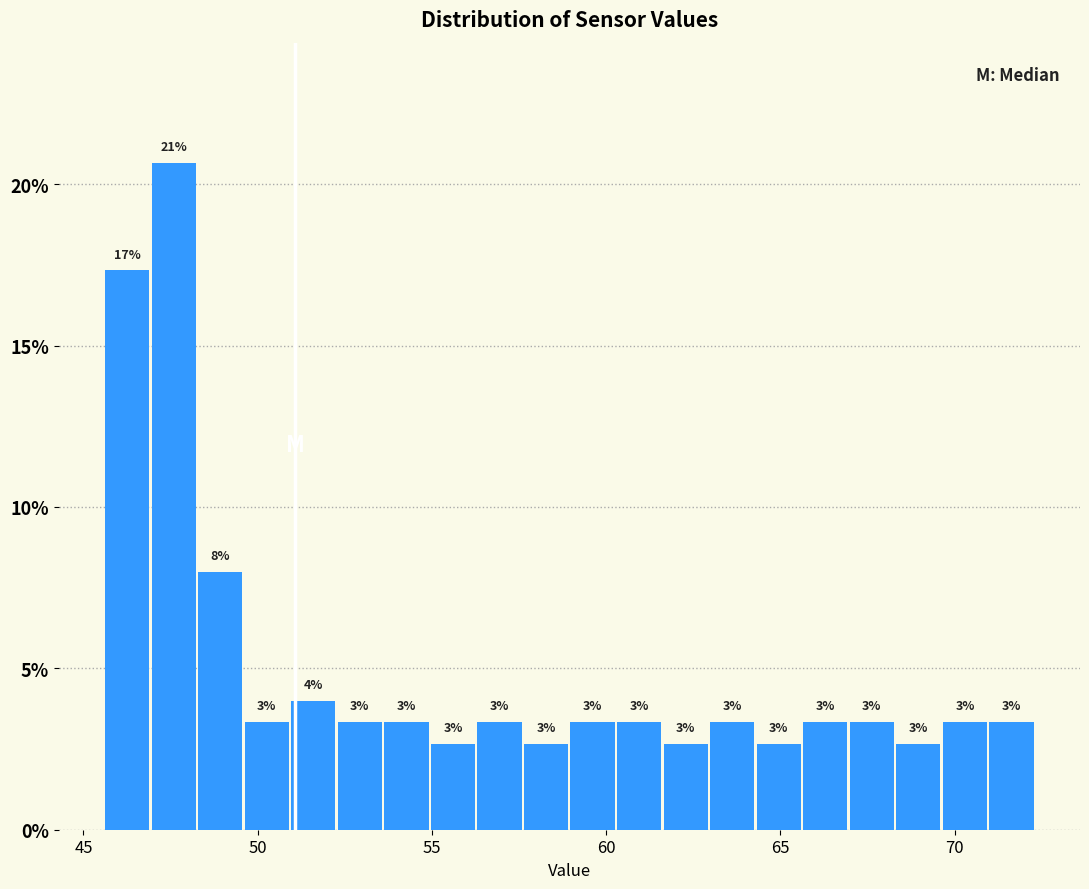

Read against the x-axis, roughly where is the centre of the tallest bar?

47.5